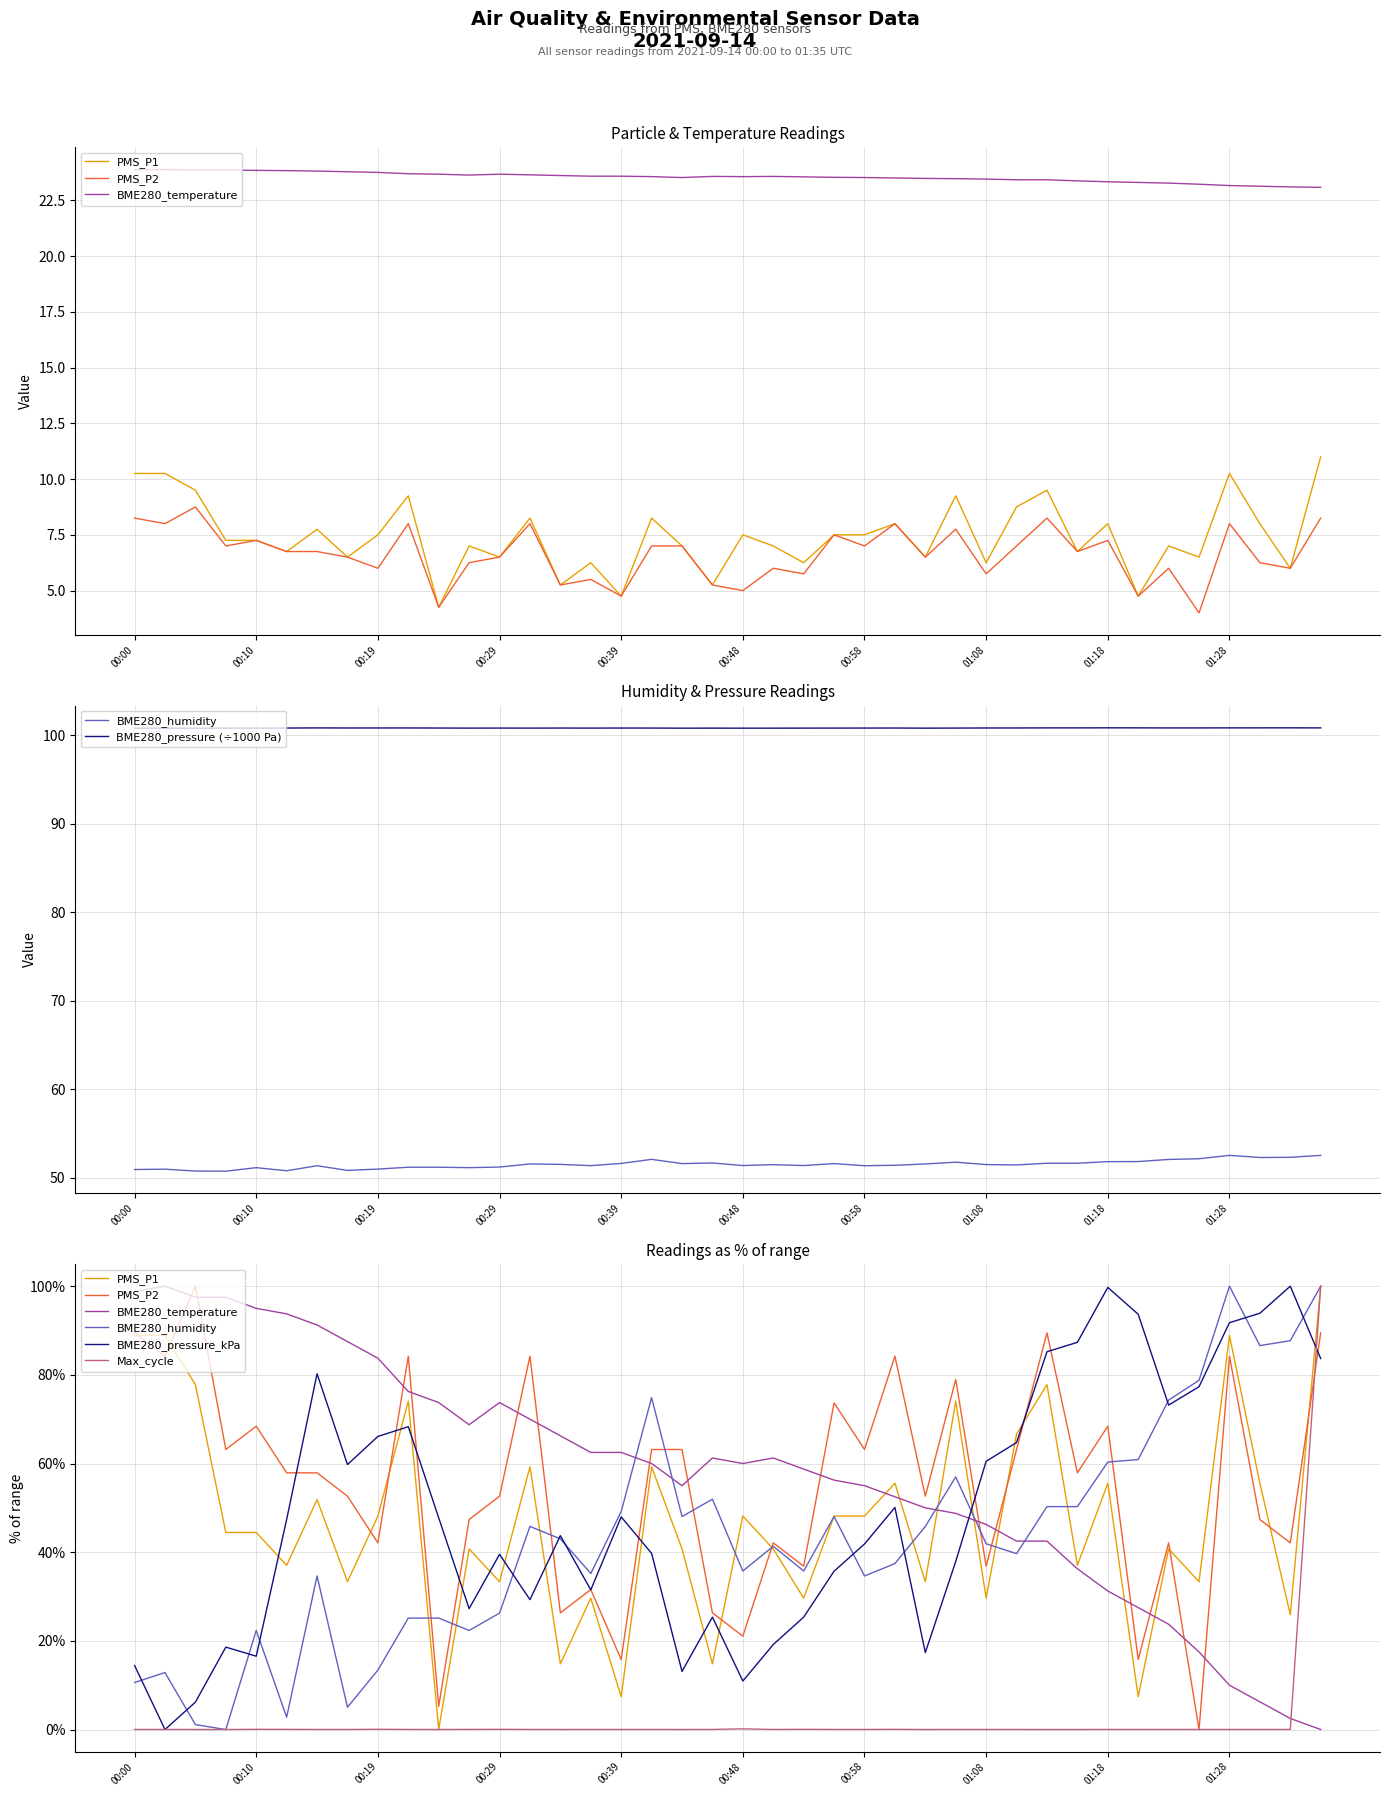

True or false: Max_cycle has a value of 0.0 at 01:28.

False